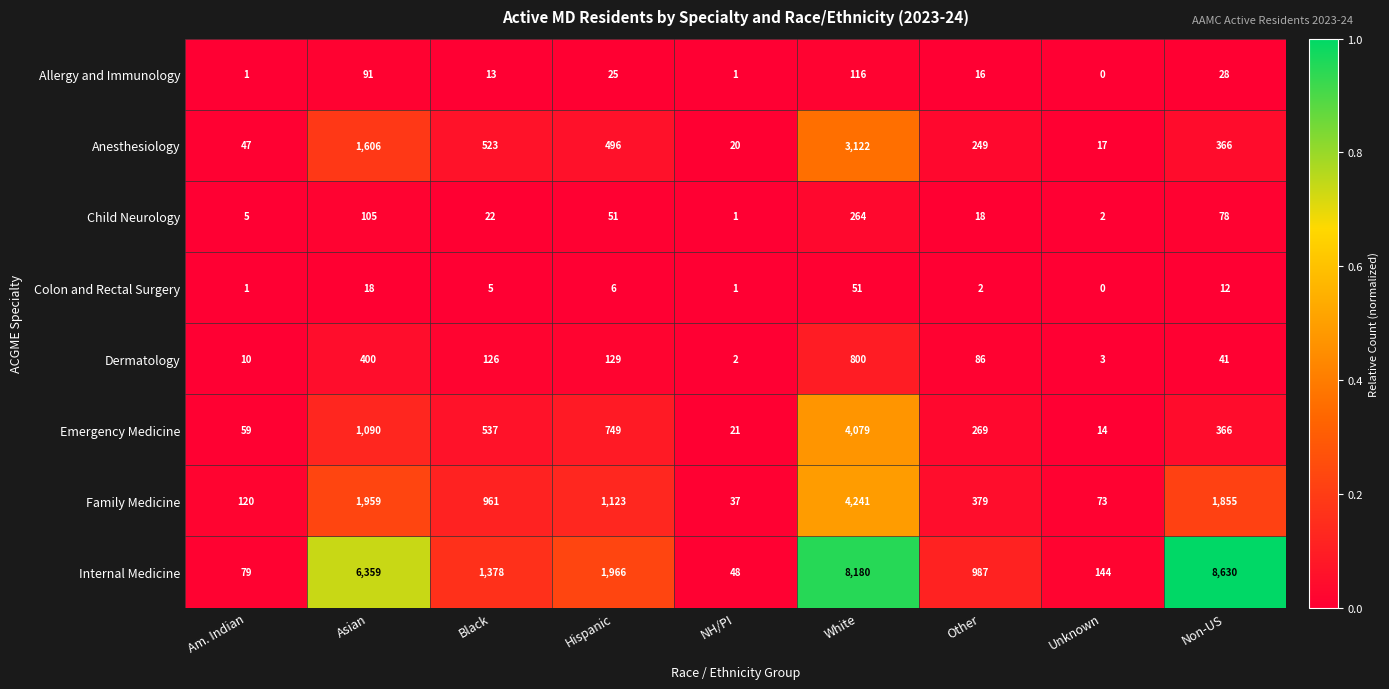

List the series in order of their peak value, lowest first.

Colon and Rectal Surgery, Allergy and Immunology, Child Neurology, Dermatology, Anesthesiology, Emergency Medicine, Family Medicine, Internal Medicine